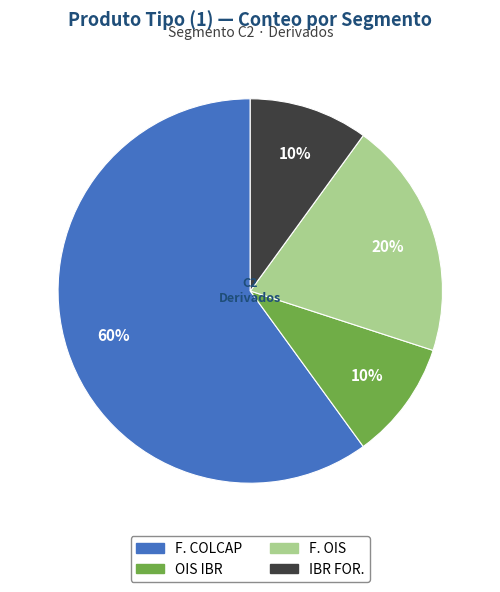

Which category has the biggest portion of the pie?

F. COLCAP